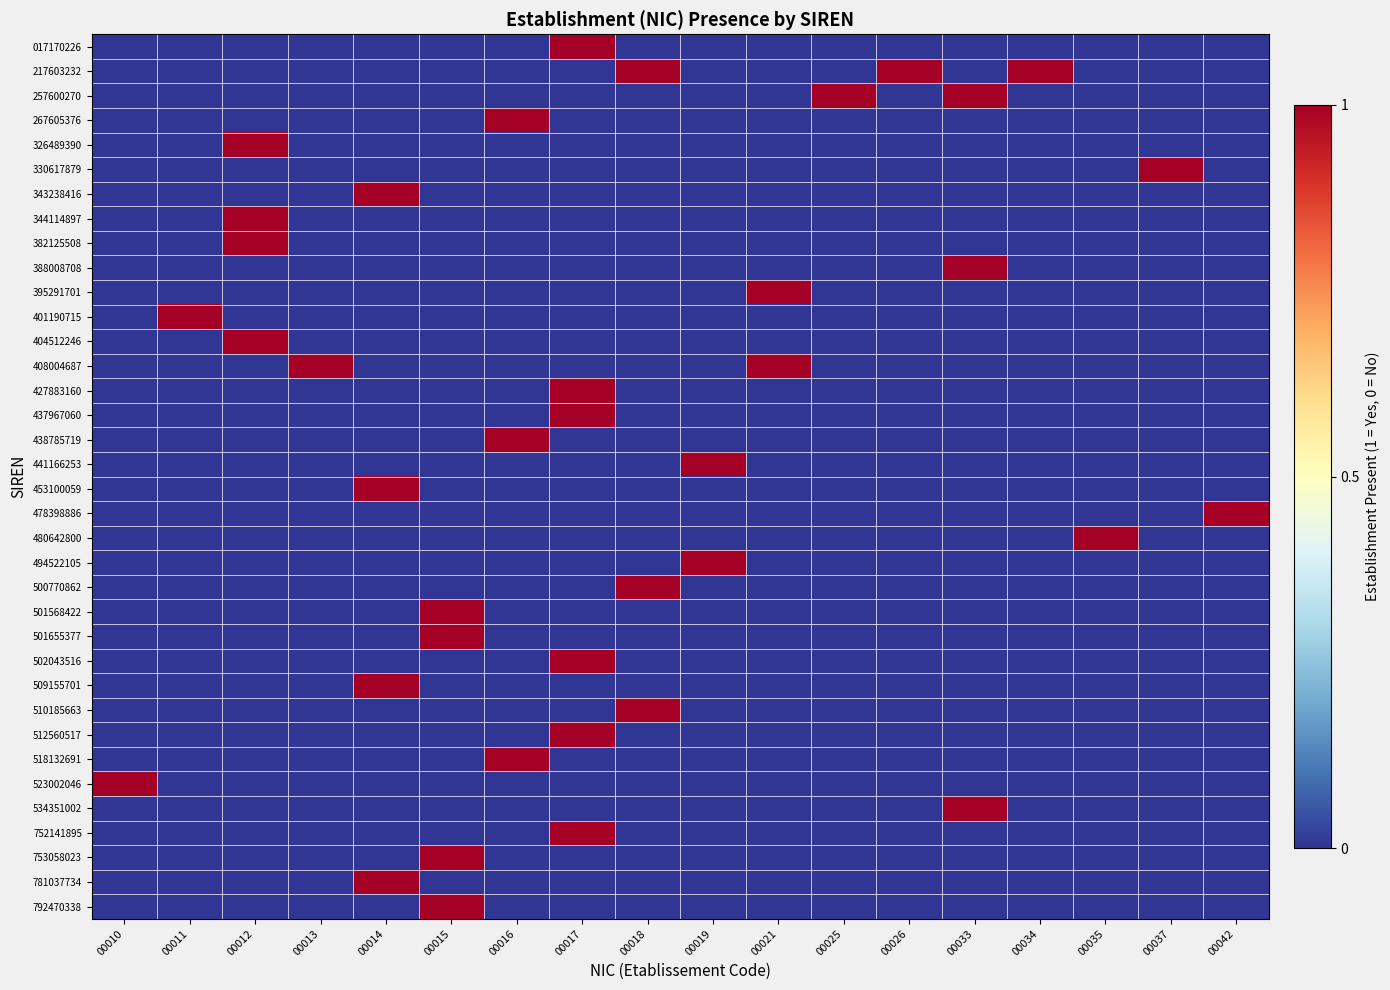

Rank the series at 00034 from highest to lowest value.

217603232, 017170226, 257600270, 267605376, 326489390, 330617879, 343238416, 344114897, 382125508, 388008708, 395291701, 401190715, 404512246, 408004687, 427883160, 437967060, 438785719, 441166253, 453100059, 478398886, 480642800, 494522105, 500770862, 501568422, 501655377, 502043516, 509155701, 510185663, 512560517, 518132691, 523002046, 534351002, 752141895, 753058023, 781037734, 792470338